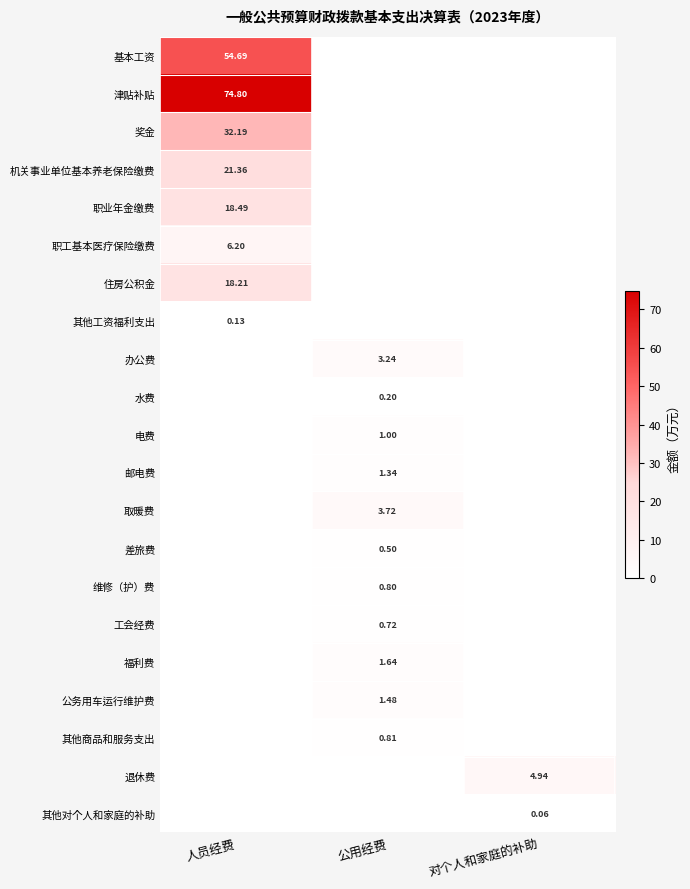

At which category is the sum across all series the highest?

人员经费